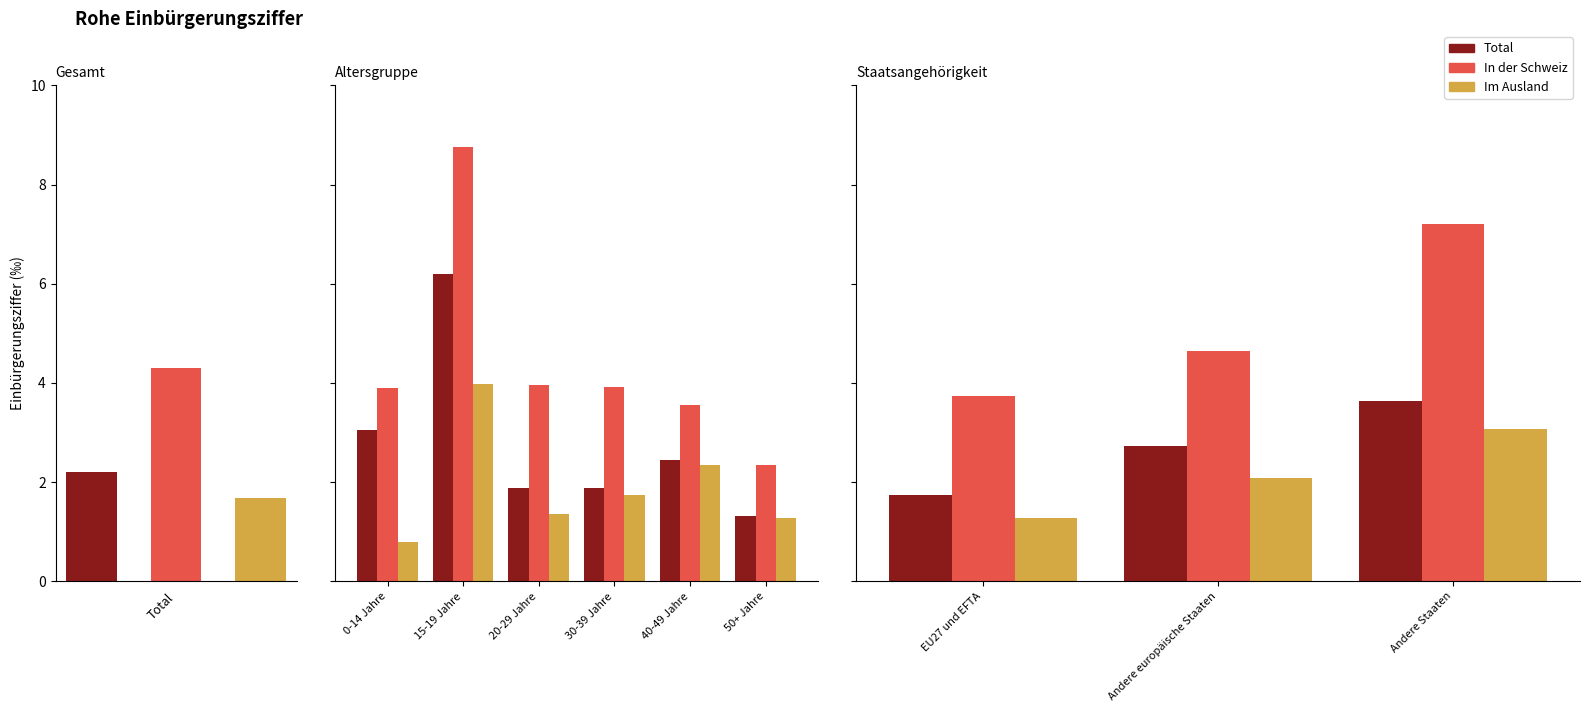

The value of Im Ausland at Andere Staaten is 3.1. True or false?

True